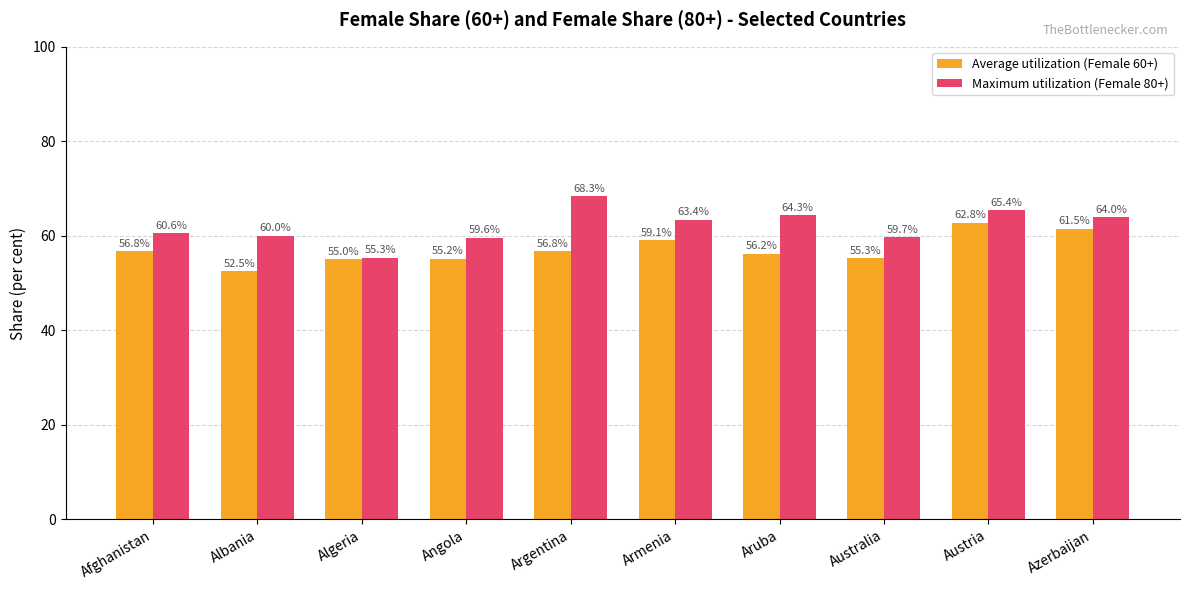

Is the value of Maximum utilization (Female 80+) at Aruba greater than the value of Average utilization (Female 60+) at Angola?

Yes